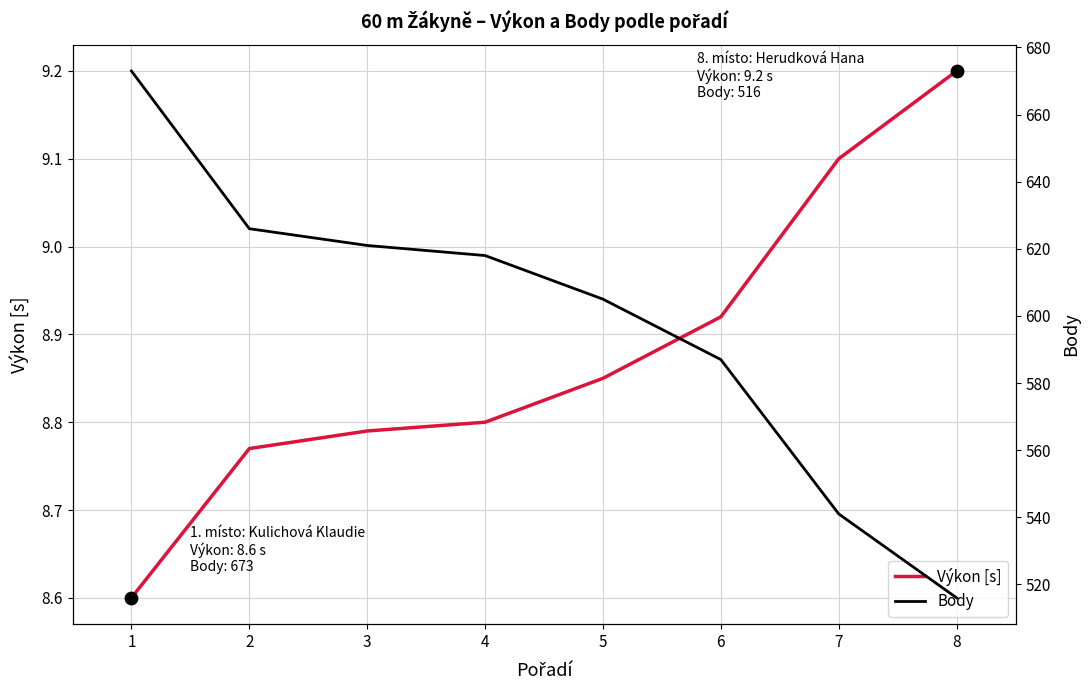

Is the value of Výkon [s] at 1 greater than the value of Body at 6?

No